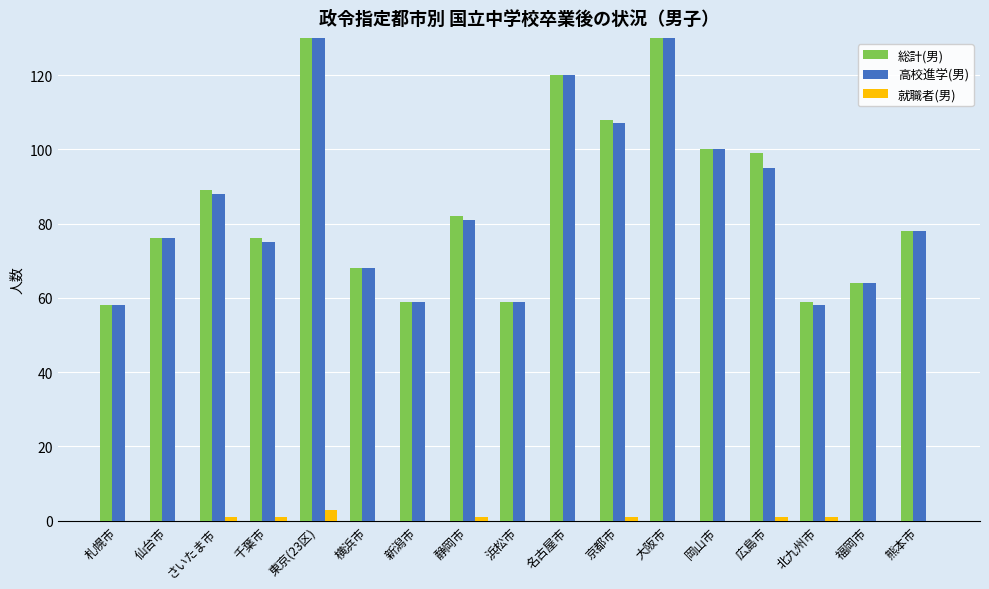

What is the sum of all 総計(男) values?

1752